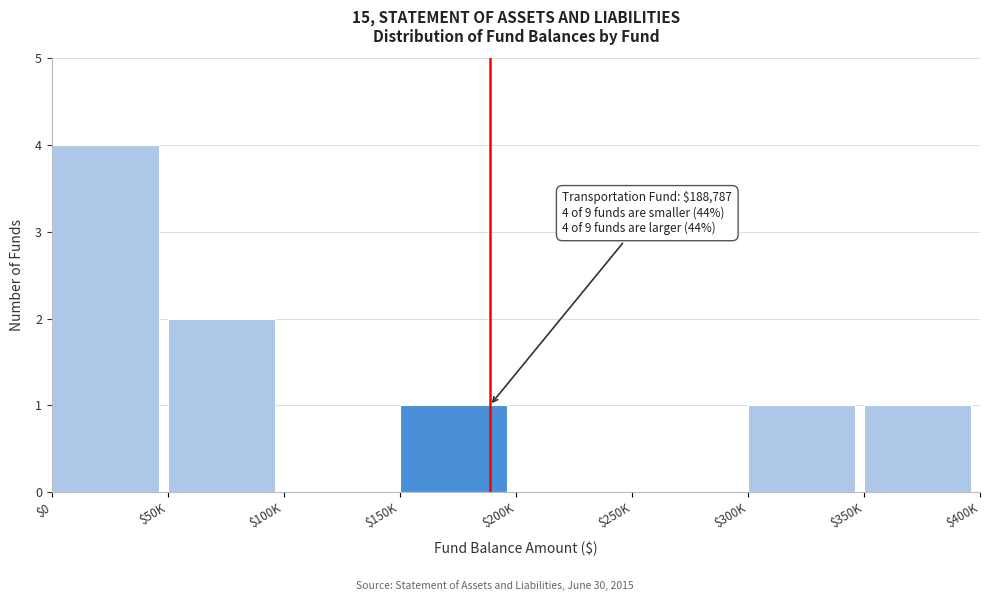

Which label corresponds to the largest value in the chart?

$0